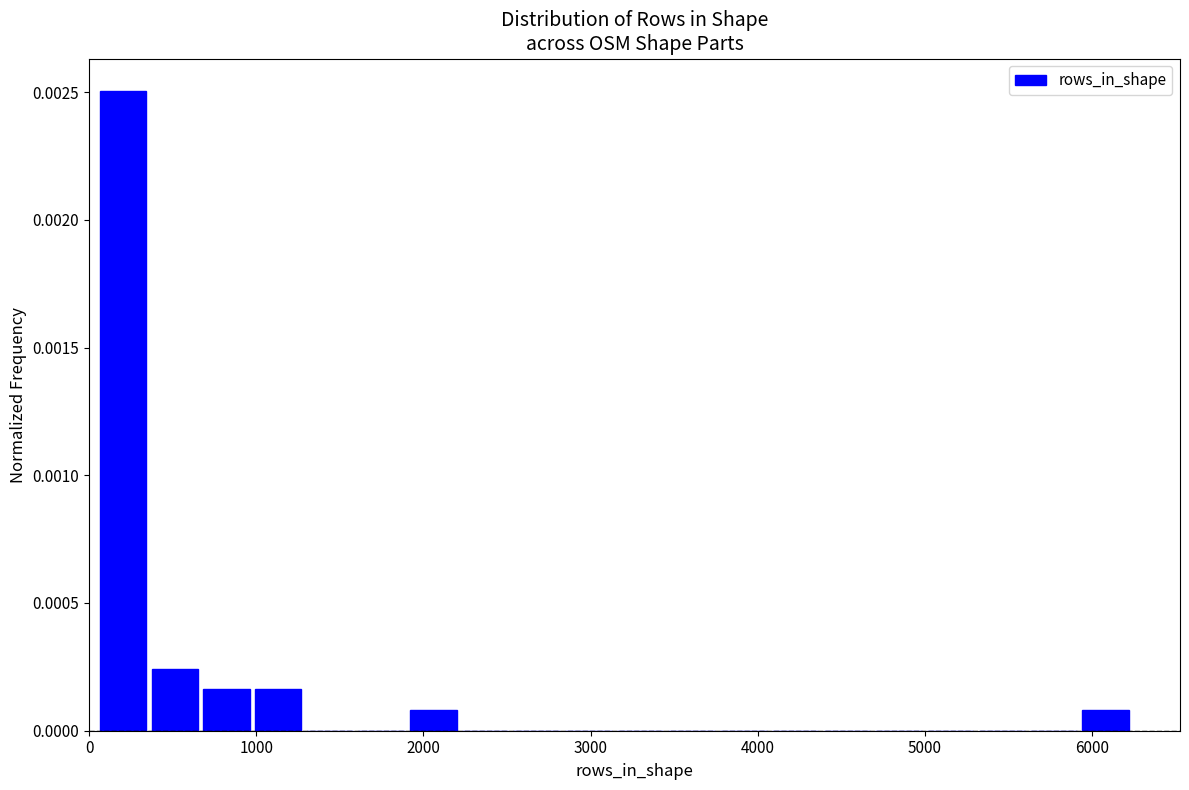

Read against the x-axis, roughly where is the centre of the tallest bar?

200